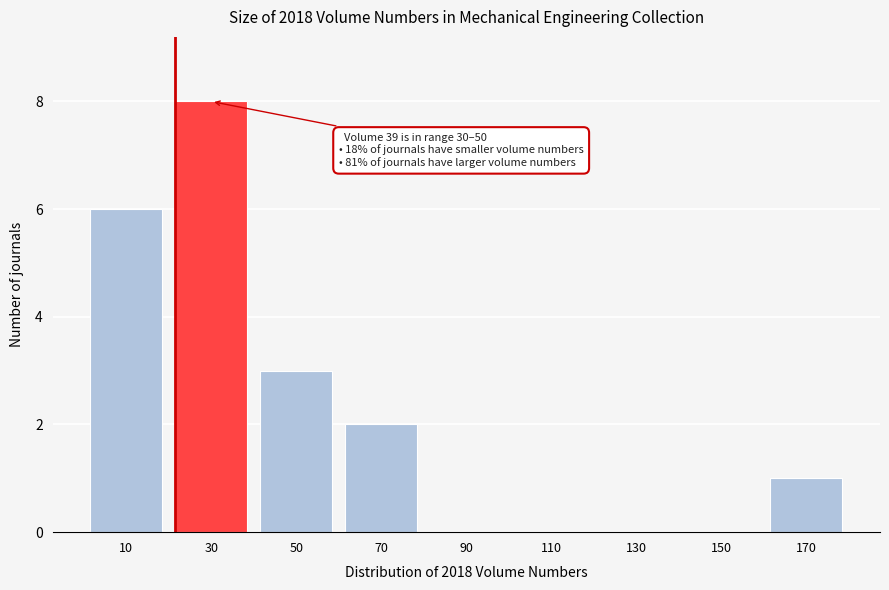

Reading left to right, transcribe all the data shown in this chart.

10=6	30=8	50=3	70=2	90=0	110=0	130=0	150=0	170=1